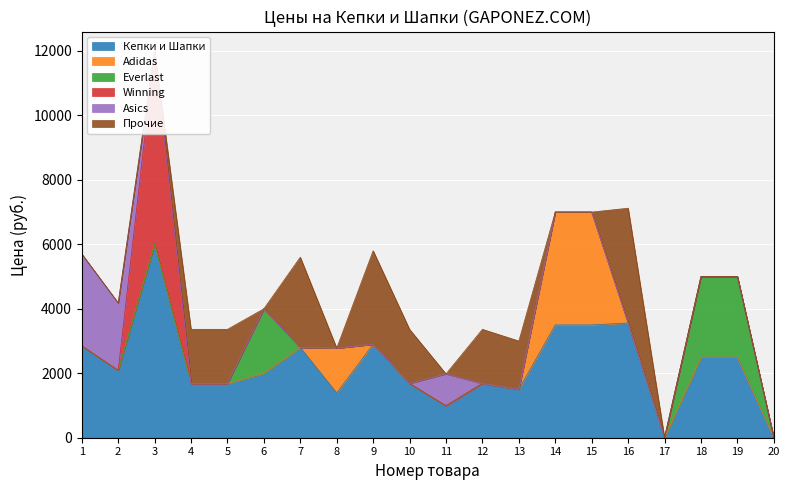

Between which two adjacent categories do Winning and Прочие first intersect?

3 and 4